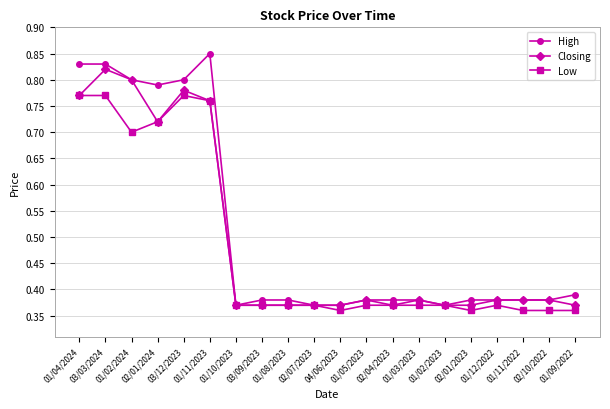

Count the Low values in the range 0 to 1.

20